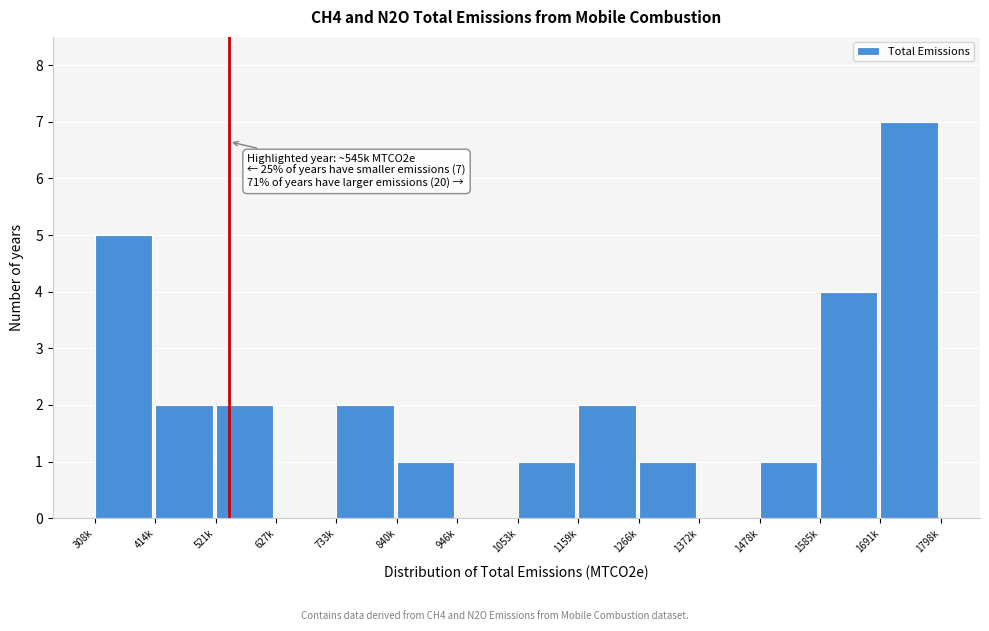

Reading left to right, list all the values displayed in this chart.

308k=5	414k=2	521k=2	627k=0	733k=2	840k=1	946k=0	1053k=1	1159k=2	1266k=1	1372k=0	1478k=1	1585k=4	1691k=7